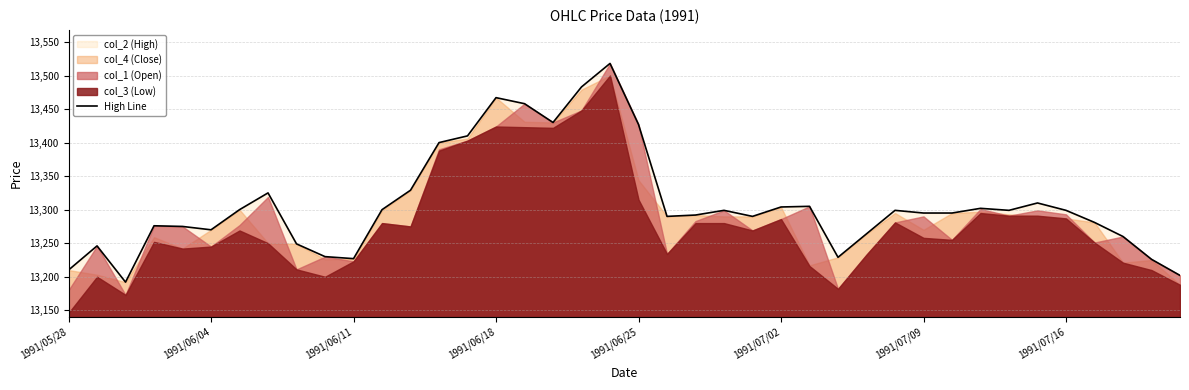

What is the maximum value for High Line?

13518